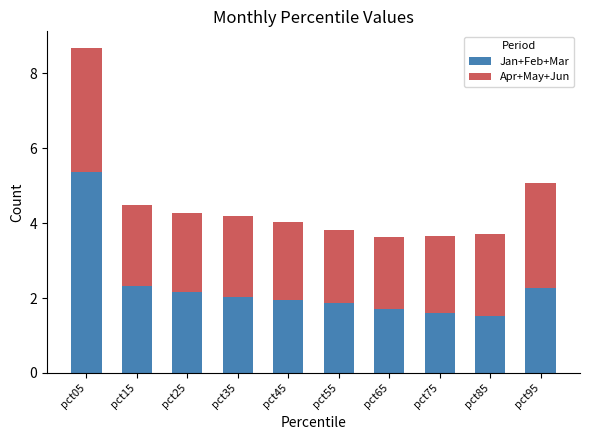

How many data points in Jan+Feb+Mar are above 2?

5